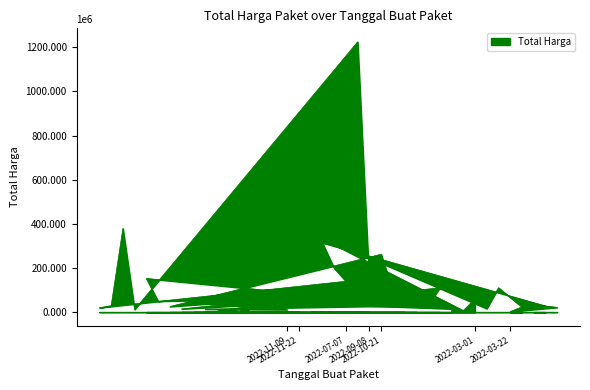

What is the change in value from 2022-03-31 to 2022-03-24?

-279989275